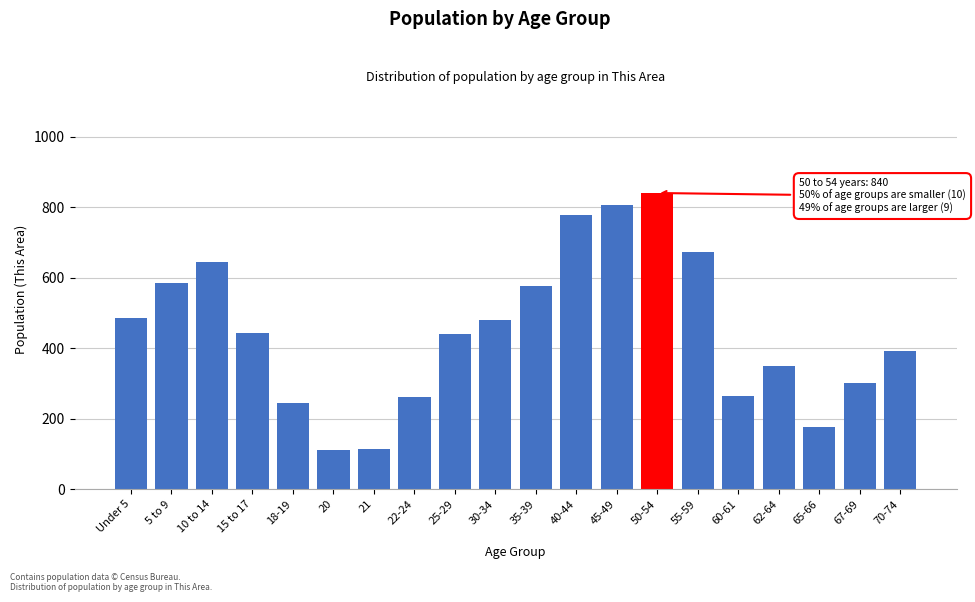

What is the label of the 11th bar from the right?

30-34